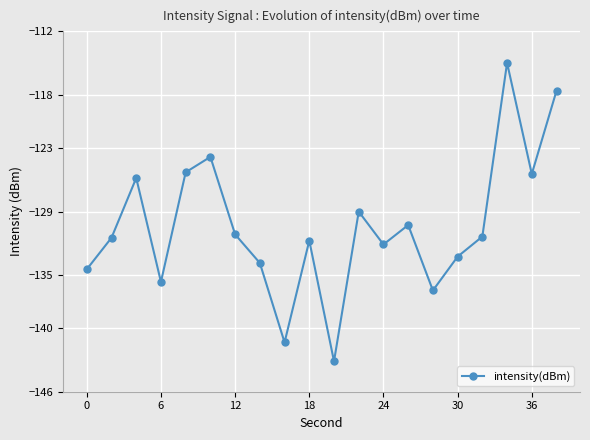

What is the sum of all values?

-2608.2